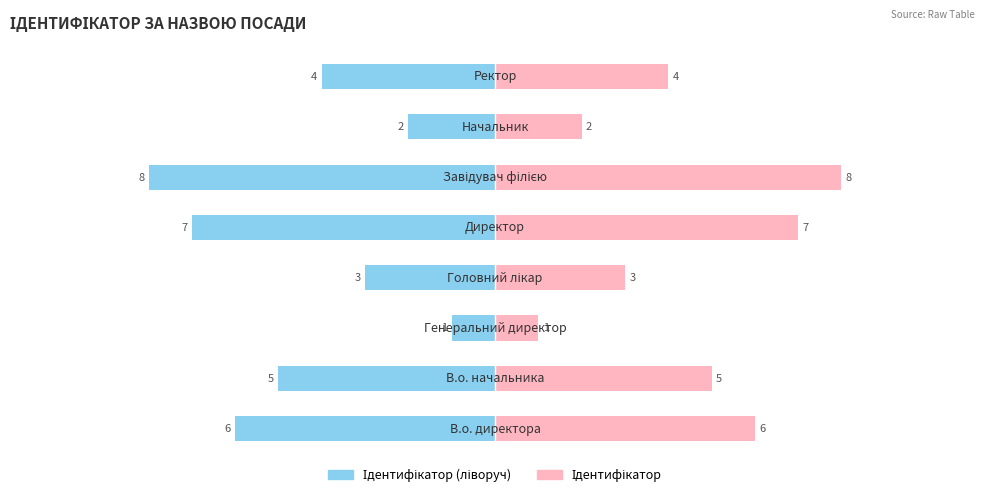

Count the Ідентифікатор (ліворуч) values in the range -6 to -2.

5